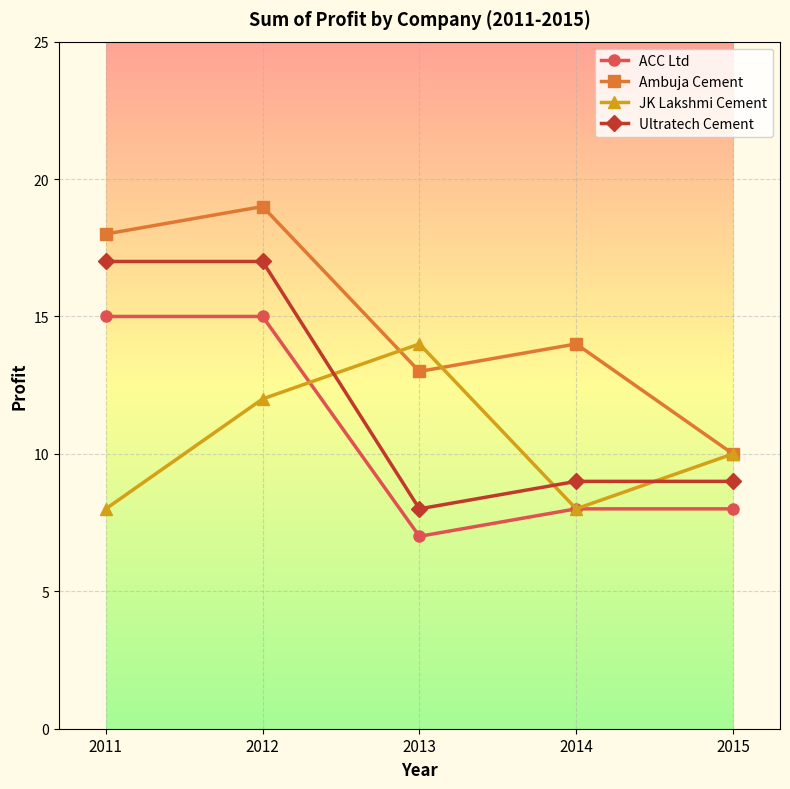

At which label does Ultratech Cement first exceed 9?

2011